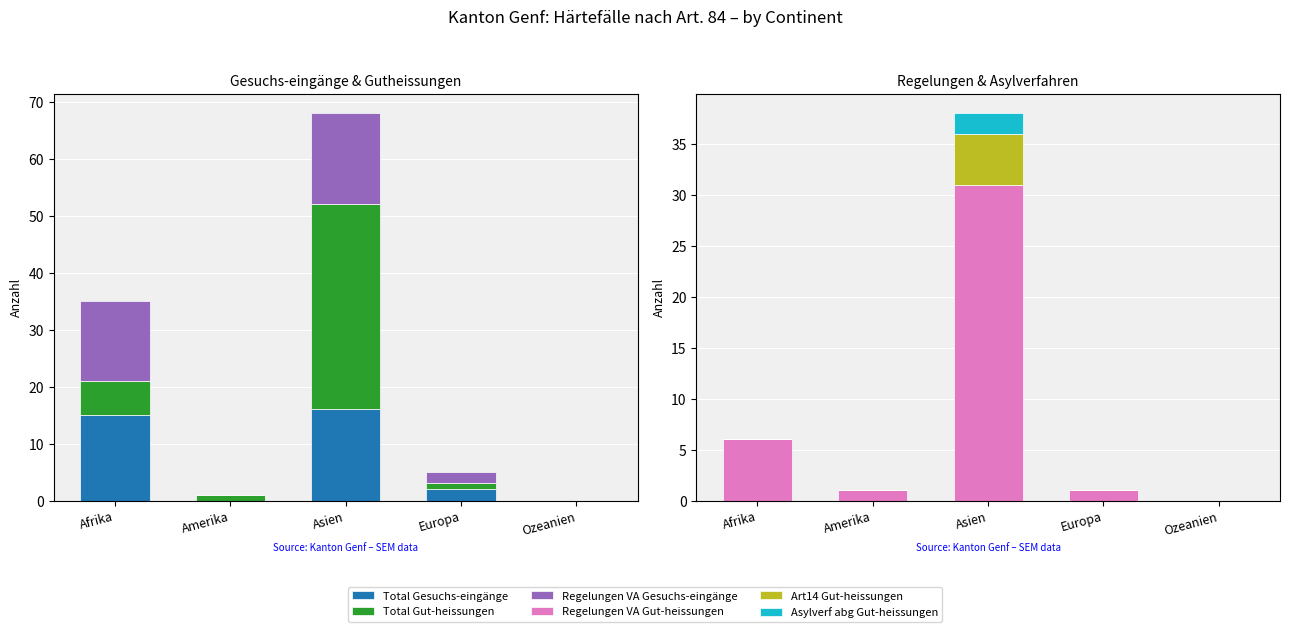

Reading left to right, list all the values displayed in this chart.

Total Gesuchs-eingänge: 15	0	16	2	0
Total Gut-heissungen: 6	1	36	1	0
Regelungen VA Gesuchs-eingänge: 14	0	16	2	0
Regelungen VA Gut-heissungen: 6	1	31	1	0
Art14 Gut-heissungen: 0	0	5	0	0
Asylverf abg Gut-heissungen: 0	0	2	0	0